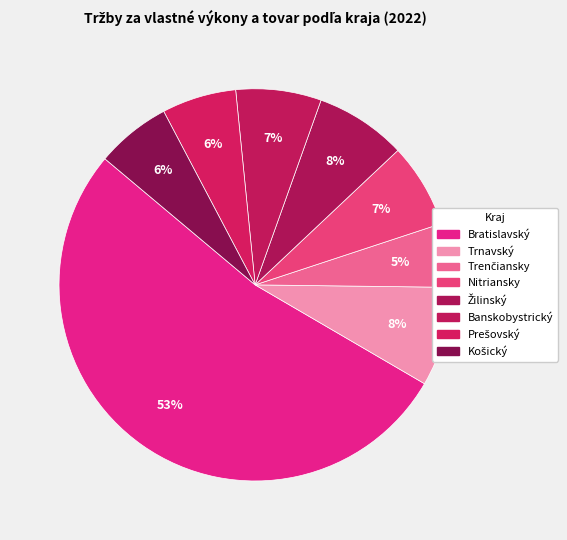

To the nearest percent, what percentage of the pie is Bratislavský?

53%